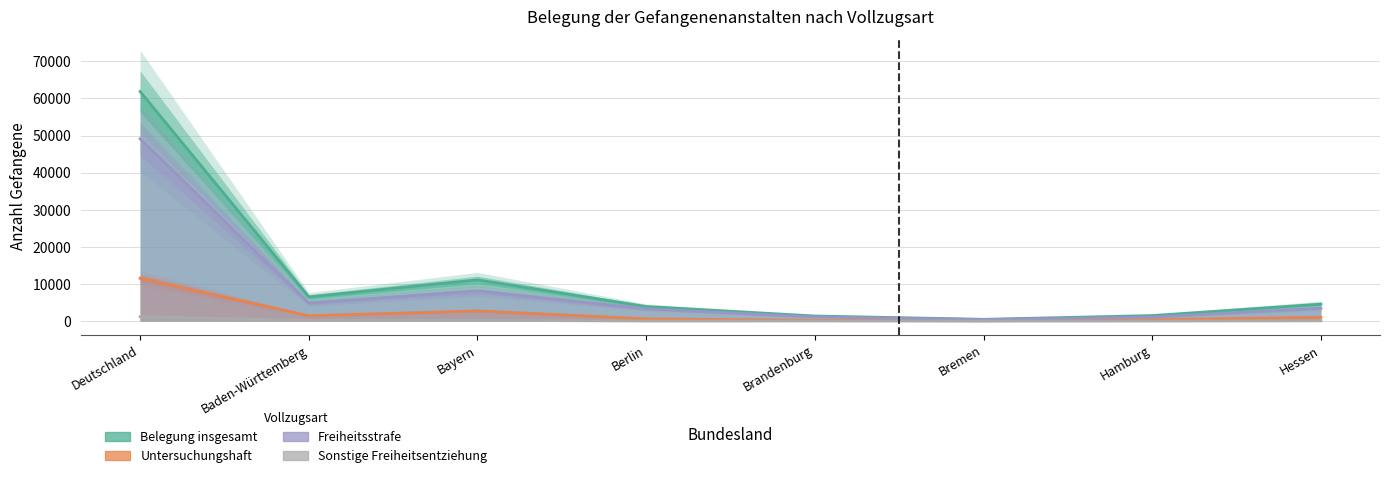

Reading right to left, transcribe all the data shown in this chart.

Belegung insgesamt: 4582	1494	482	1378	3932	11117	6522	61872
Untersuchungshaft: 1032	372	72	214	618	2749	1443	11528
Freiheitsstrafe: 3476	1111	408	1135	3298	8144	4878	49131
Sonstige Freiheitsentziehung: 74	11	2	29	16	224	201	1213